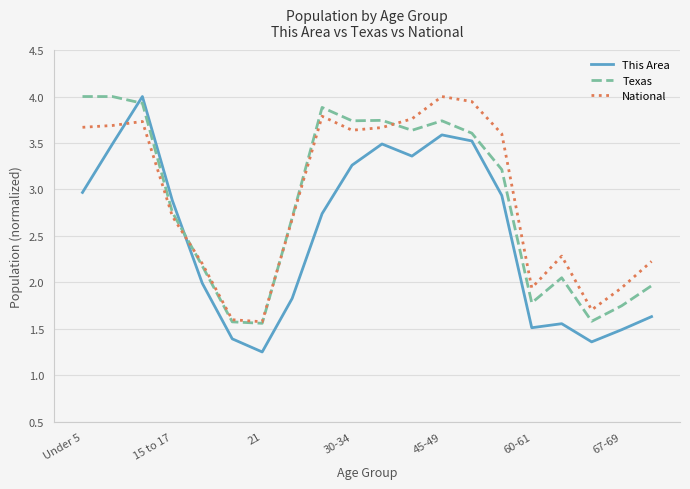

True or false: National and Texas intersect in this chart.

True